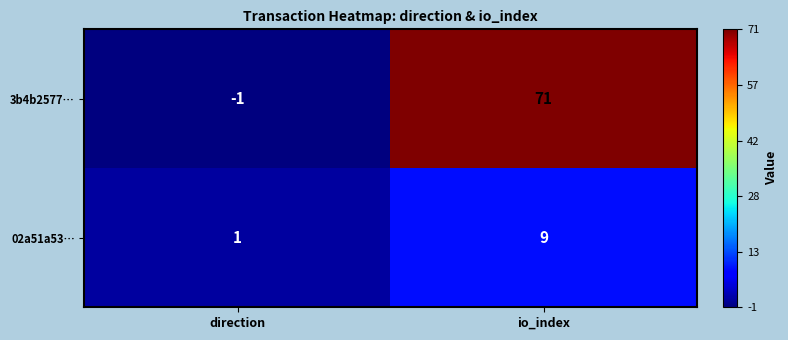

Reading left to right, list all the values displayed in this chart.

3b4b2577…: direction=-1	io_index=71
02a51a53…: direction=1	io_index=9